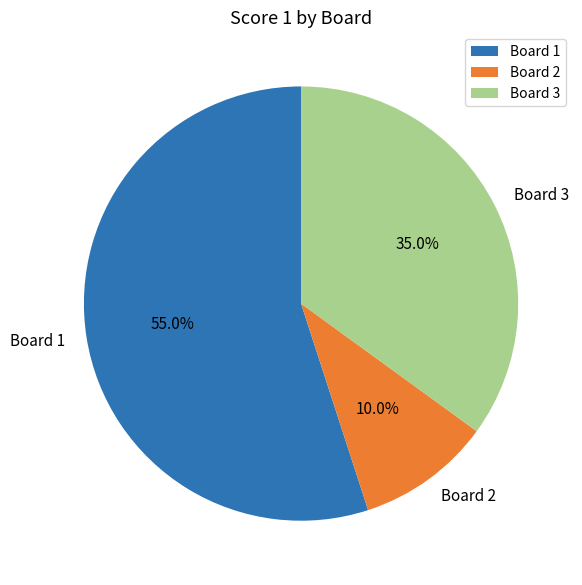

Combined, what portion of the pie is Board 1 and Board 3?

90.0%